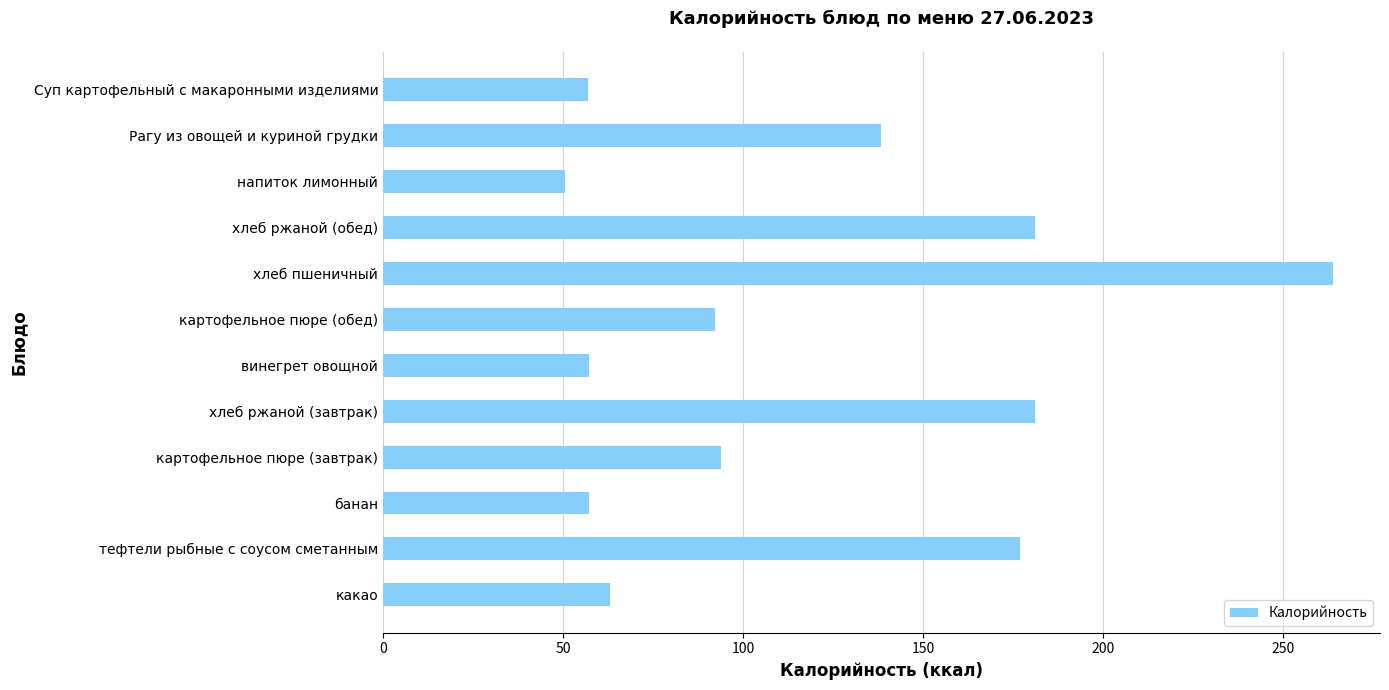

Which has a higher value, какао or напиток лимонный?

какао